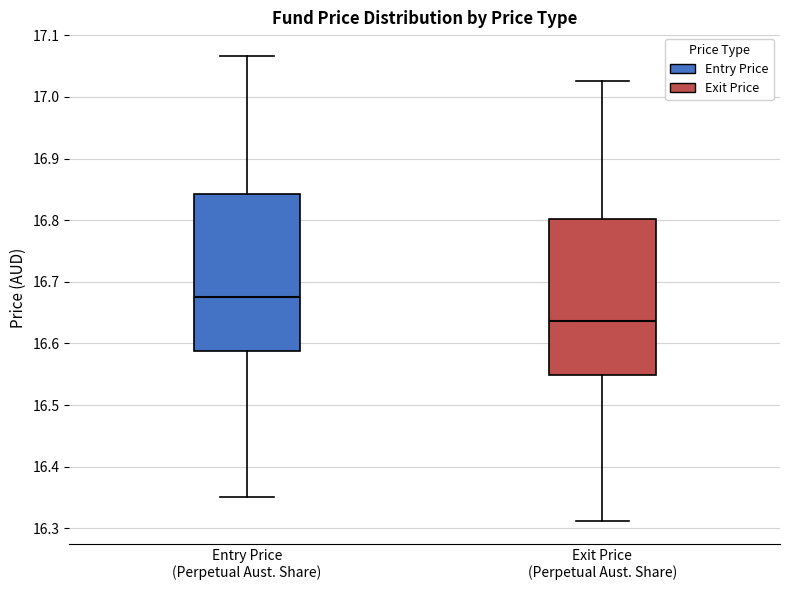

Which box has the lowest median line?

Exit Price (Perpetual Aust. Share)